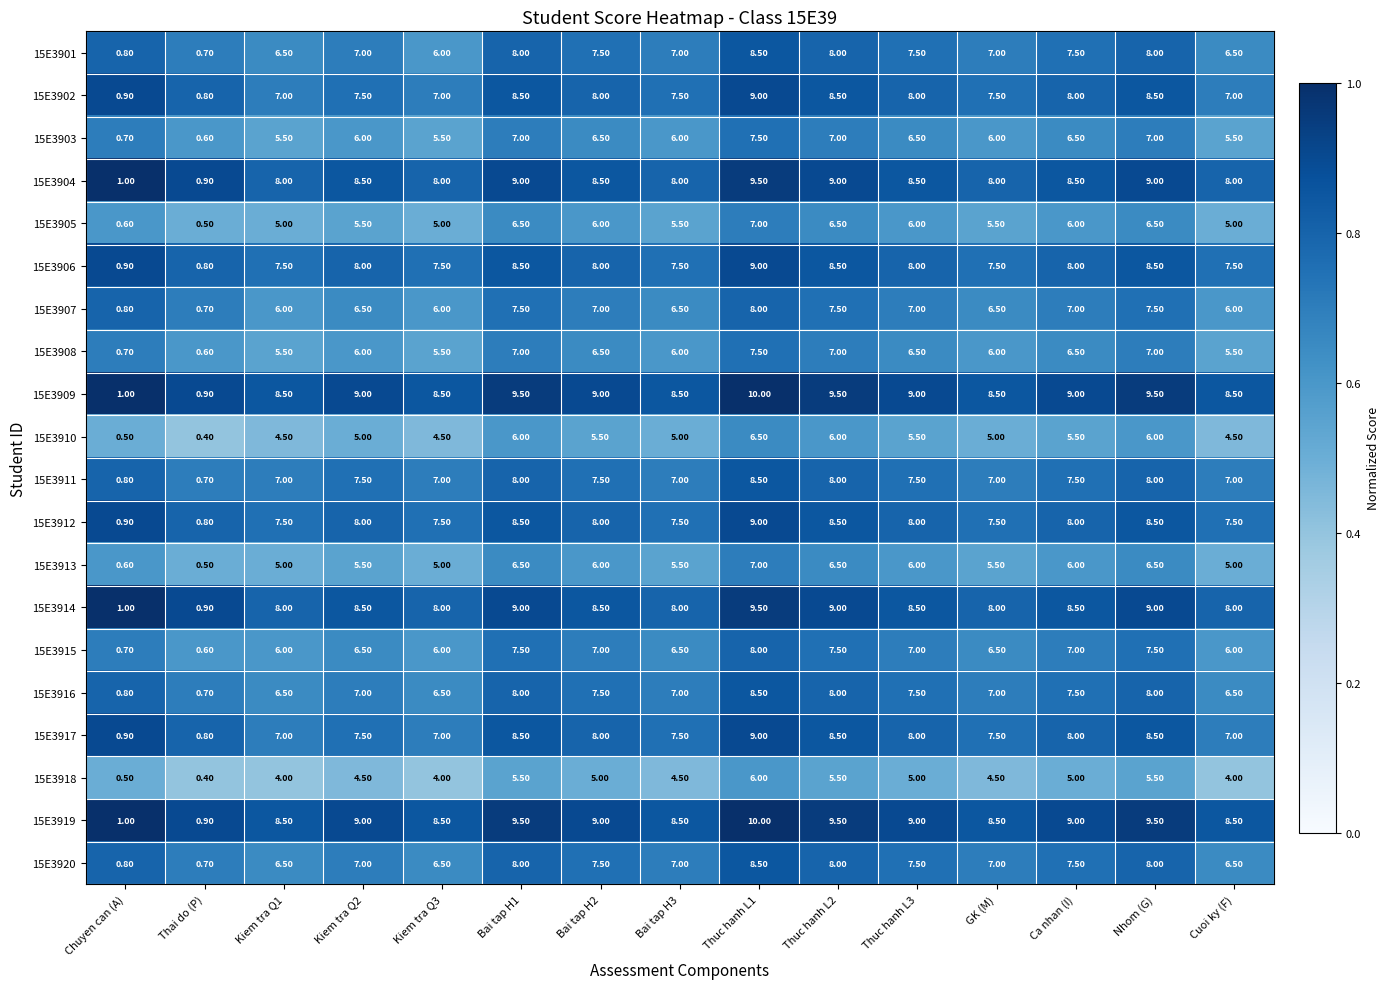

What is the difference between the highest and lowest values at Bai tap H3?

4.0